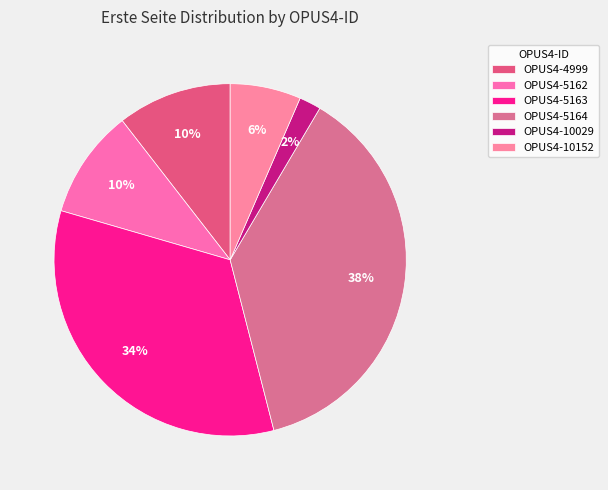

What is the total percentage of OPUS4-4999 and OPUS4-5164?

48.0%